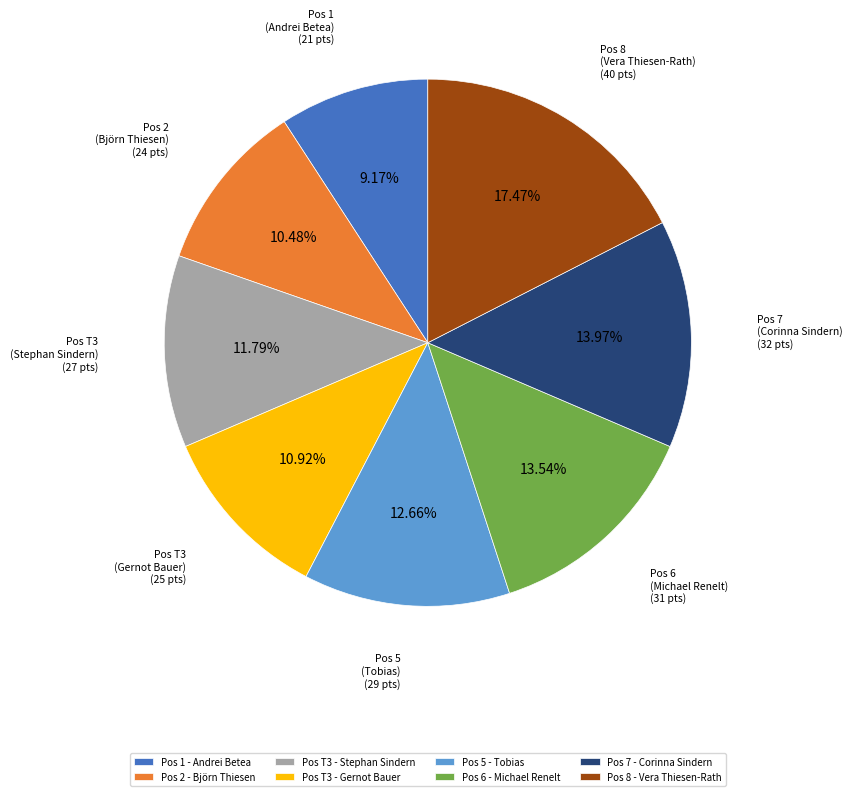

Is there a majority slice in this chart?

No